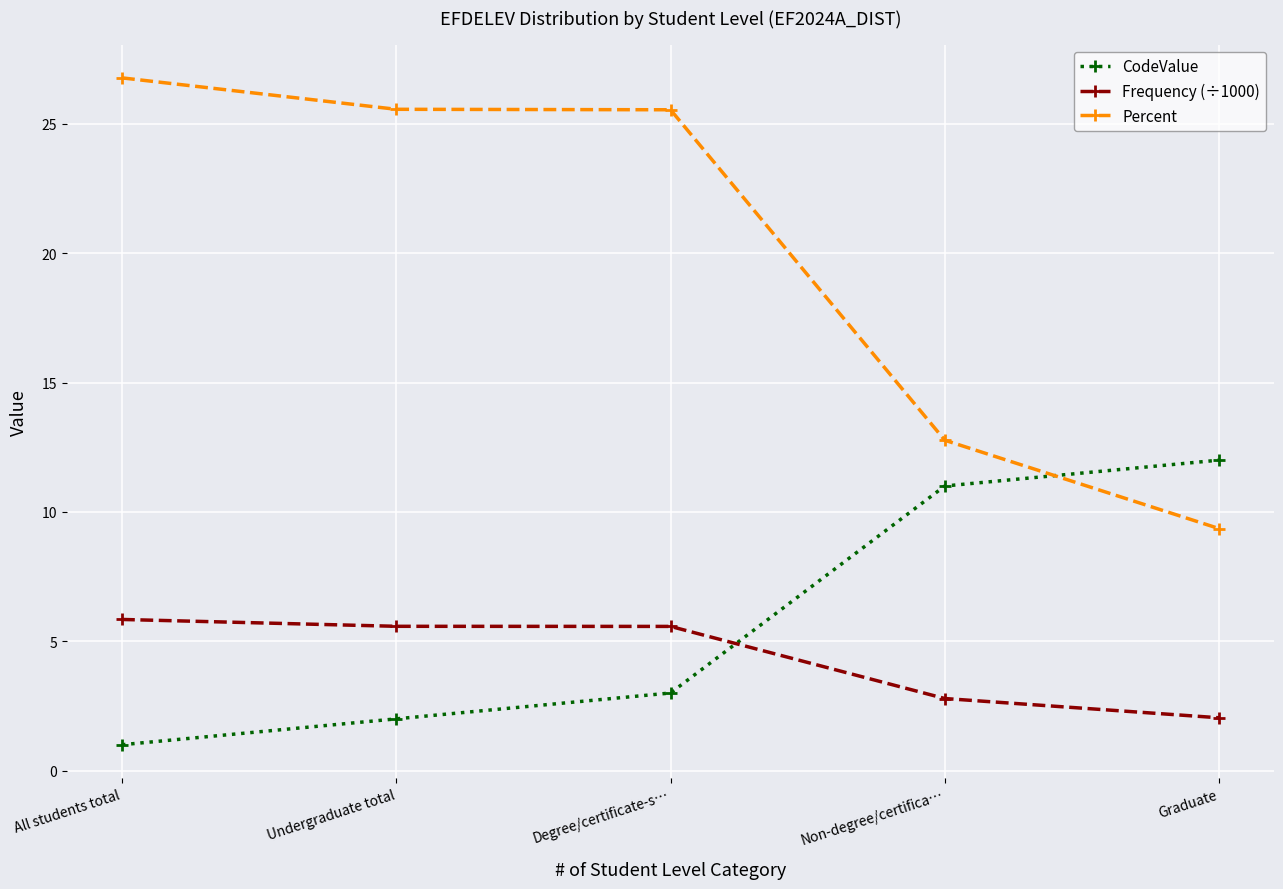

Count the number of categories in the chart.

5